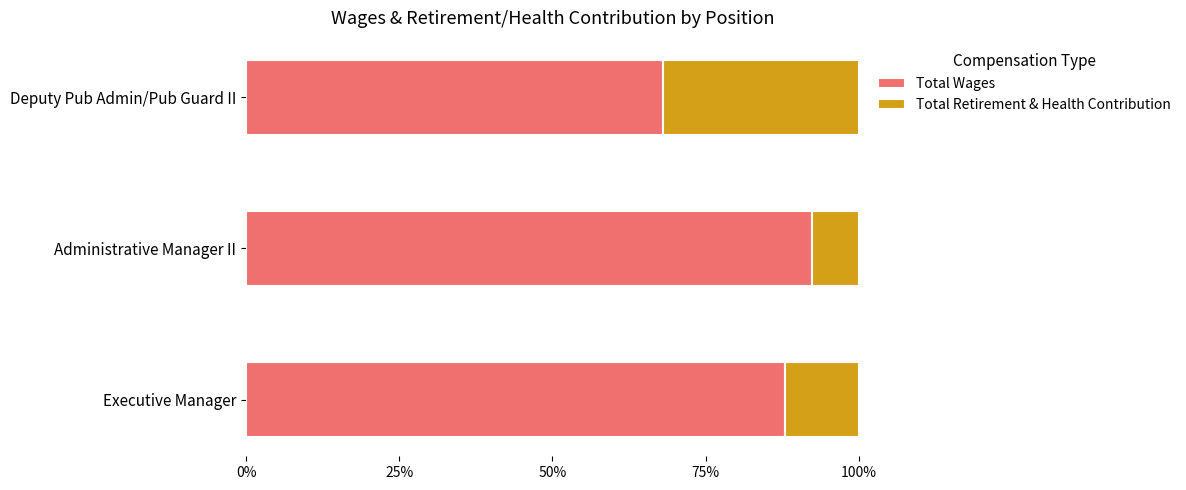

Count the number of data series in this chart.

2